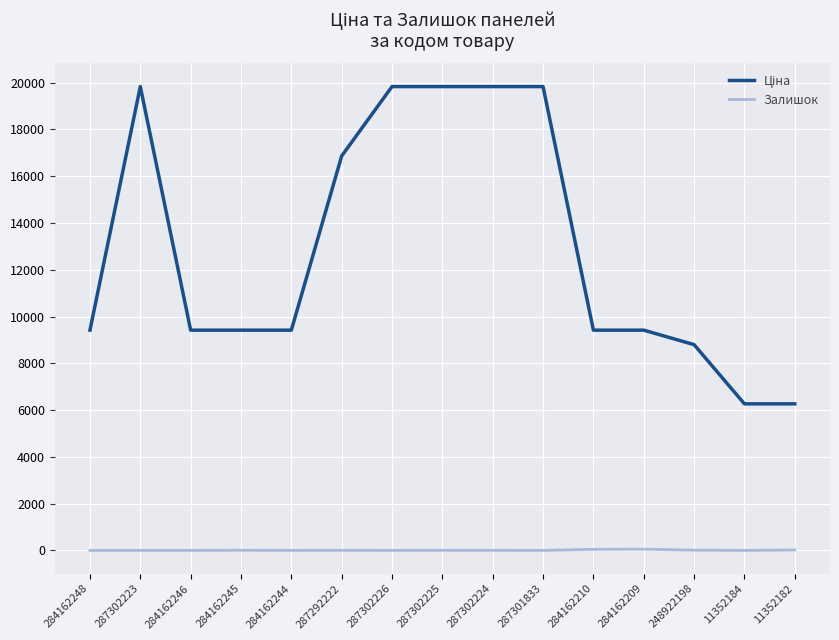

What is the total value across all series at 284162246?

9416.9